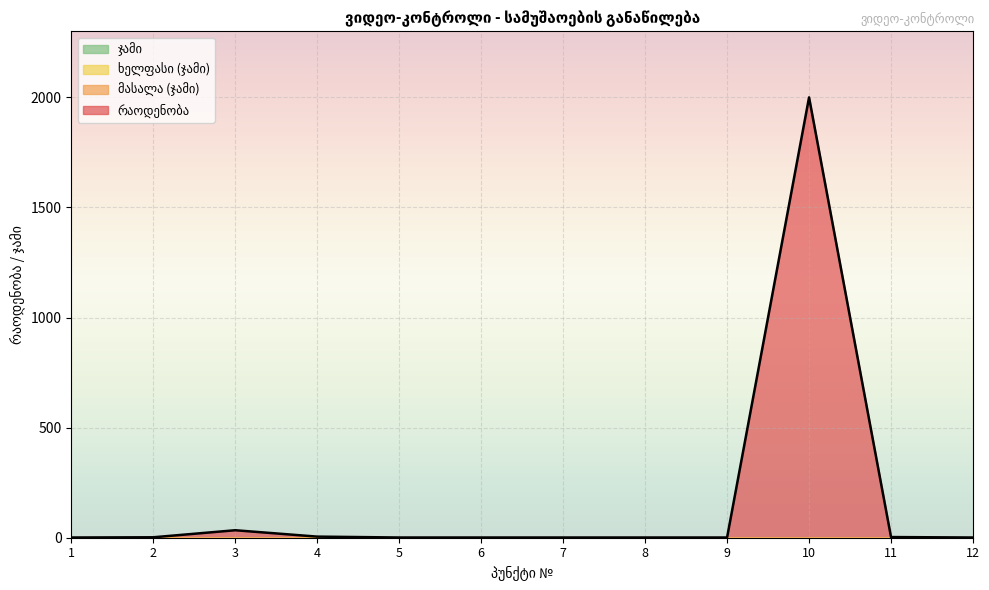

Reading right to left, list all the values displayed in this chart.

რაოდენობა: 1	3	2000	1	1	1	1	1	5	34	2	1
მასალა (ჯამი): 0	0	0	0	0	0	0	0	0	0	0	0
ხელფასი (ჯამი): 0	0	0	0	0	0	0	0	0	0	0	0
ჯამი: 0	0	0	0	0	0	0	0	0	0	0	0